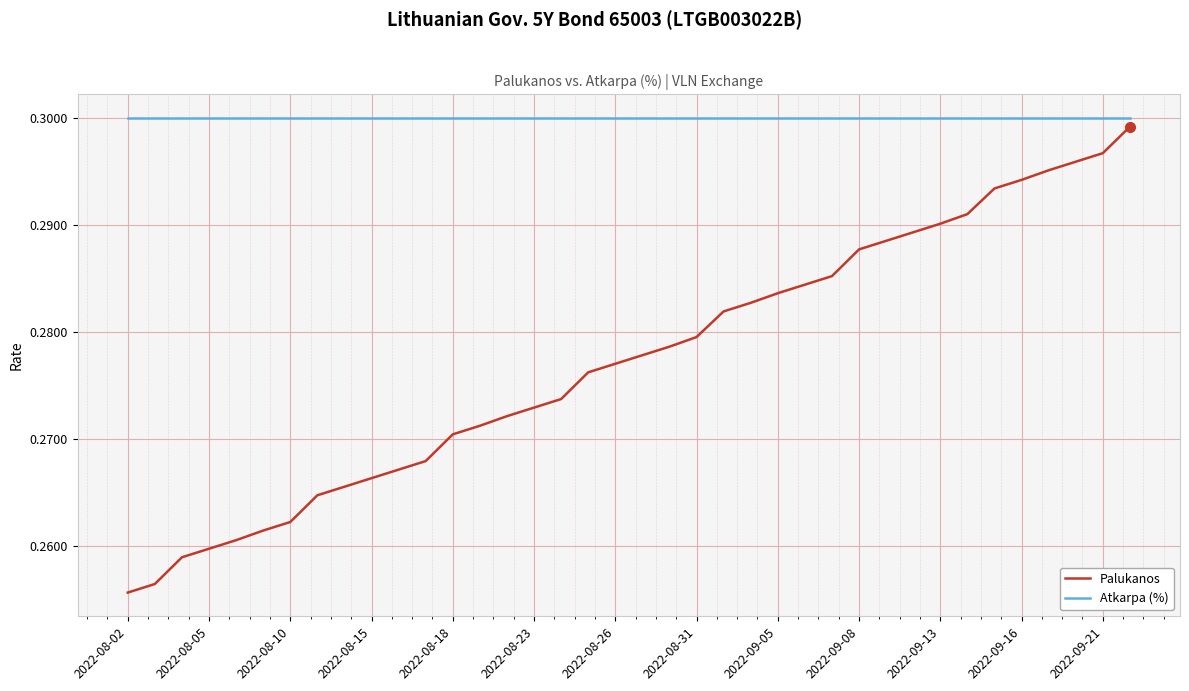

Which series has the widest spread of values?

Palukanos